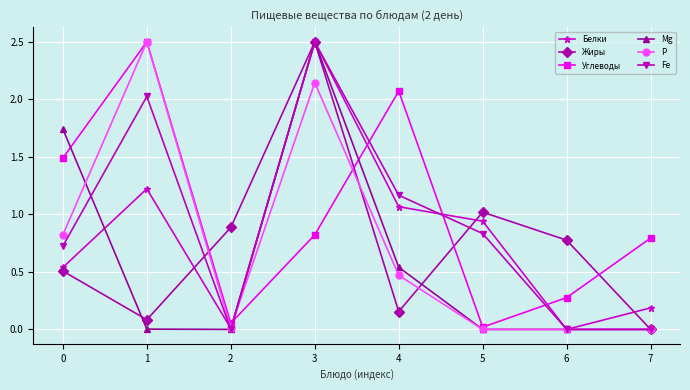

At which category does Mg reach its first local peak?

3